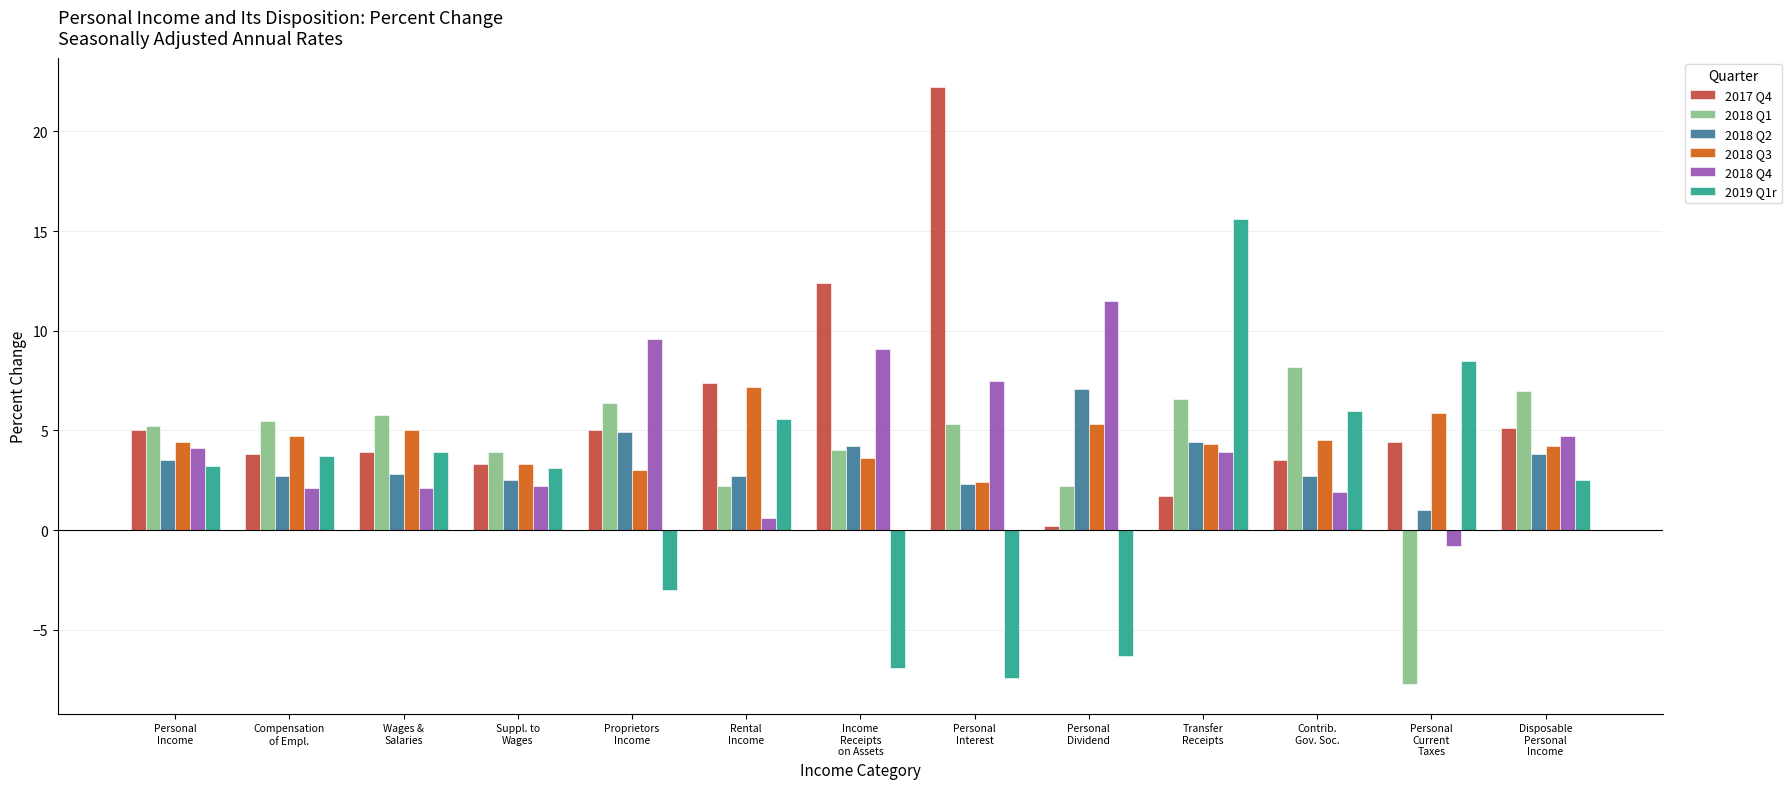

What is the smallest value displayed?

-7.7